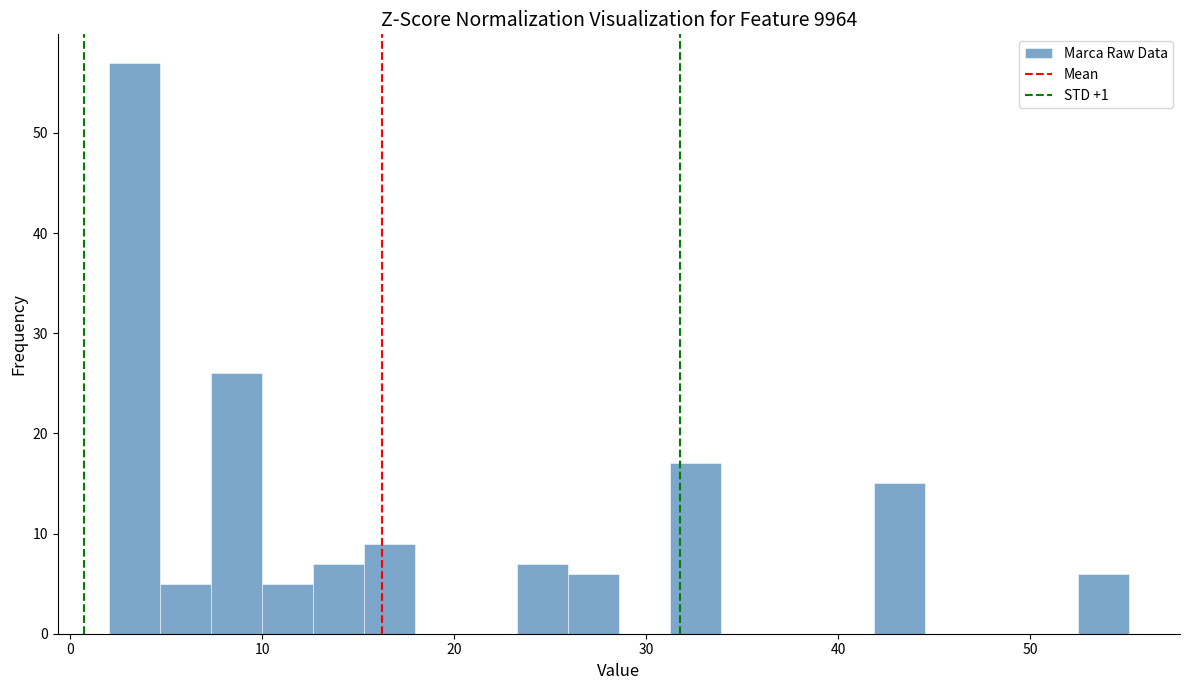

Around what value on the x-axis is the tallest bar? Give the approximate position of its centre, as read against the axis.

3